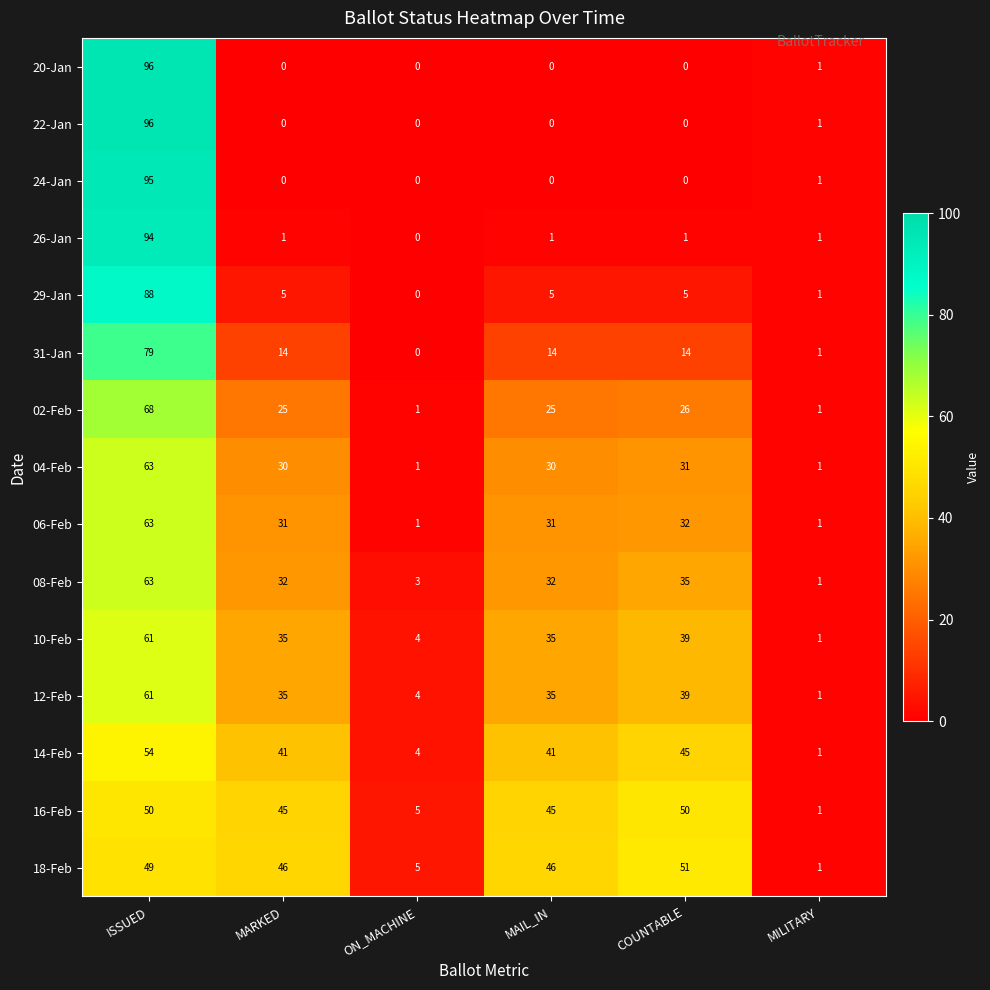

What is the sum of the 04-Feb values at COUNTABLE and ON_MACHINE?

32